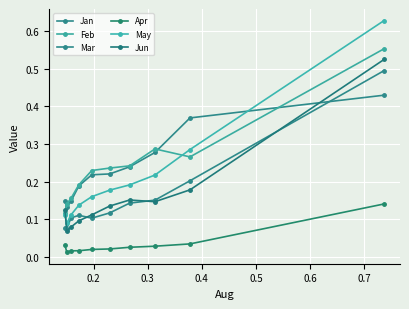

True or false: Feb and Apr cross at least once.

False